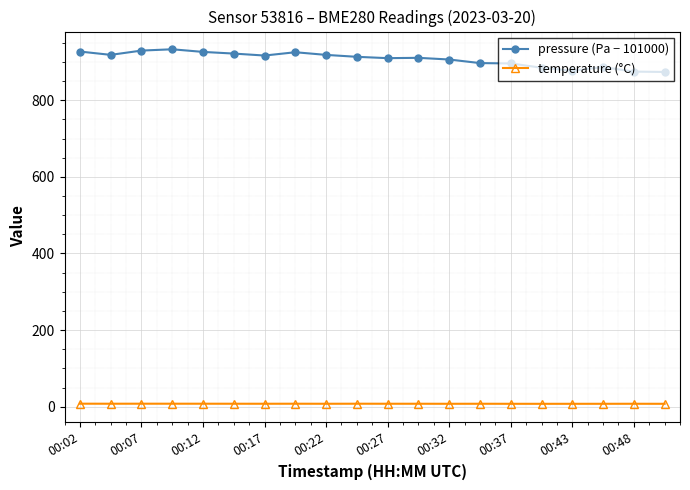

What is the value of the temperature (°C) point at the 2nd from the left?

7.8